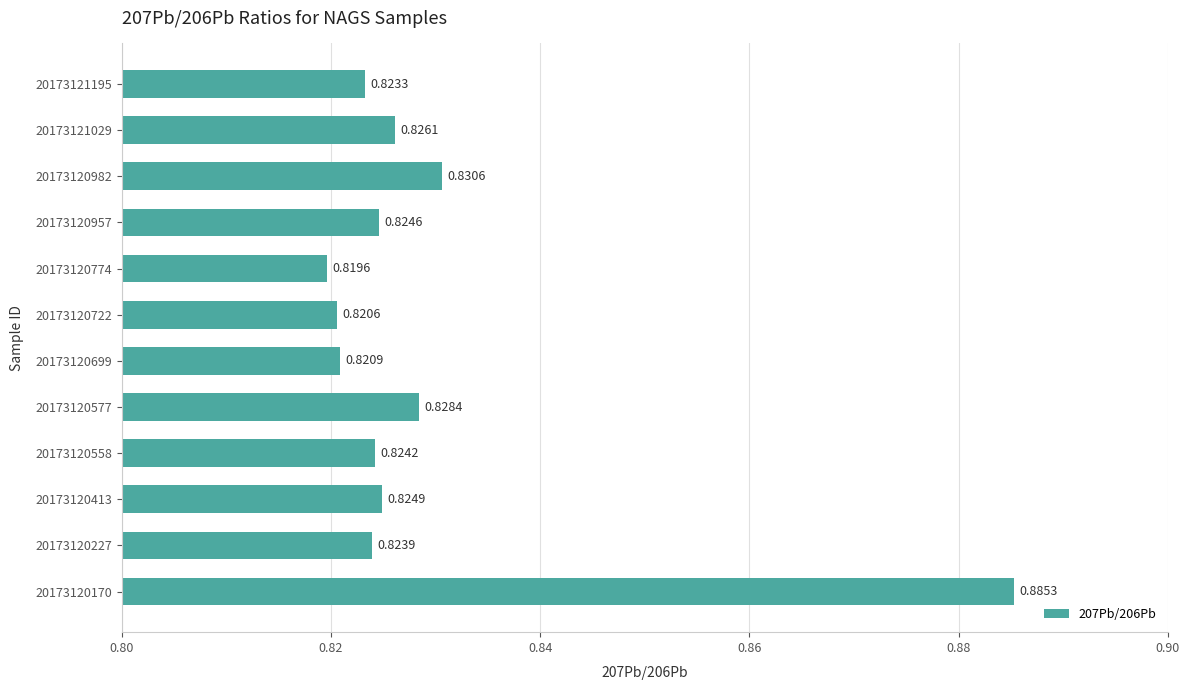

At which category does the chart reach its peak across all series?

20173120170